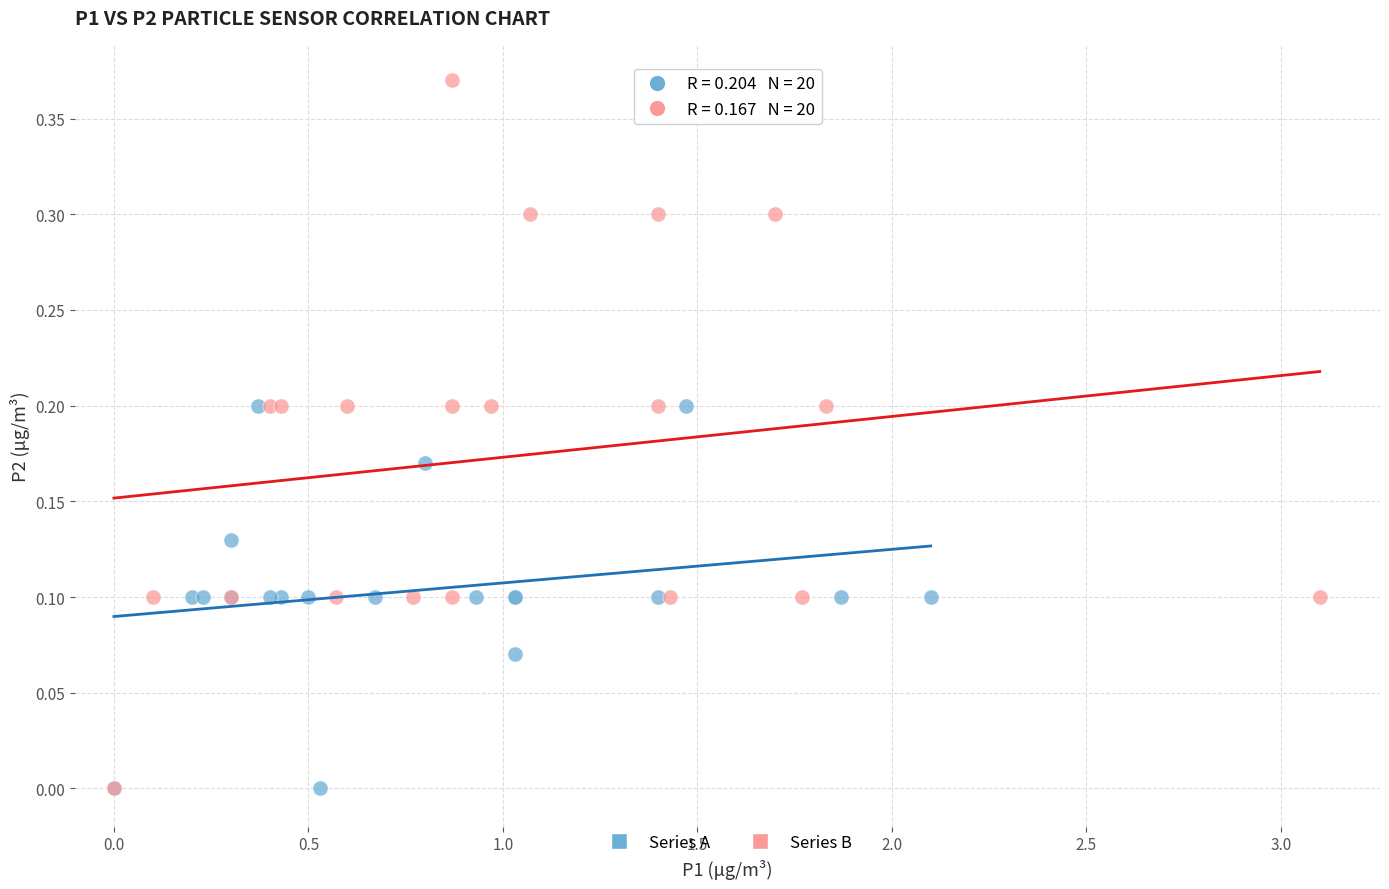

Which series has the largest Y range (max minus min)?

Series B